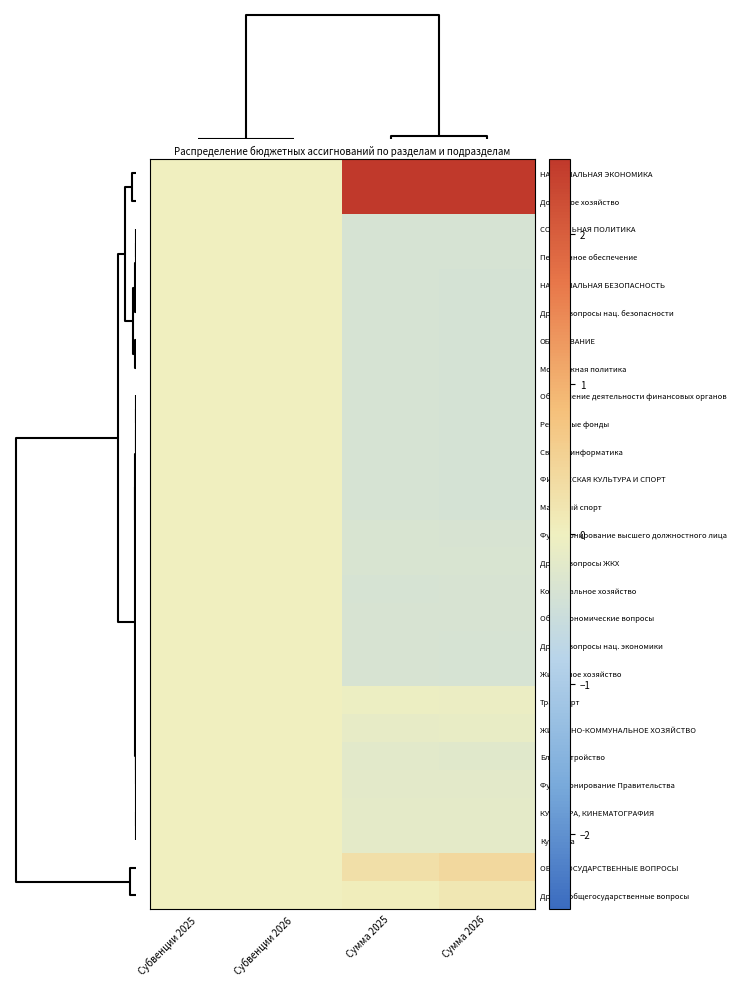

Reading right to left, extract all data points from this chart.

НАЦИОНАЛЬНАЯ ЭКОНОМИКА: Сумма 2026=3.7	Сумма 2025=3.7	Субвенции 2026=0.0	Субвенции 2025=0.0
Дорожное хозяйство: Сумма 2026=3.3	Сумма 2025=3.3	Субвенции 2026=0.0	Субвенции 2025=0.0
СОЦИАЛЬНАЯ ПОЛИТИКА: Сумма 2026=-0.4	Сумма 2025=-0.4	Субвенции 2026=0.0	Субвенции 2025=0.0
Пенсионное обеспечение: Сумма 2026=-0.4	Сумма 2025=-0.4	Субвенции 2026=0.0	Субвенции 2025=0.0
НАЦИОНАЛЬНАЯ БЕЗОПАСНОСТЬ: Сумма 2026=-0.4	Сумма 2025=-0.4	Субвенции 2026=0.0	Субвенции 2025=0.0
Другие вопросы нац. безопасности: Сумма 2026=-0.4	Сумма 2025=-0.4	Субвенции 2026=0.0	Субвенции 2025=0.0
ОБРАЗОВАНИЕ: Сумма 2026=-0.4	Сумма 2025=-0.4	Субвенции 2026=0.0	Субвенции 2025=0.0
Молодежная политика: Сумма 2026=-0.4	Сумма 2025=-0.4	Субвенции 2026=0.0	Субвенции 2025=0.0
Обеспечение деятельности финансовых органов: Сумма 2026=-0.4	Сумма 2025=-0.4	Субвенции 2026=0.0	Субвенции 2025=0.0
Резервные фонды: Сумма 2026=-0.4	Сумма 2025=-0.4	Субвенции 2026=0.0	Субвенции 2025=0.0
Связь и информатика: Сумма 2026=-0.4	Сумма 2025=-0.4	Субвенции 2026=0.0	Субвенции 2025=0.0
ФИЗИЧЕСКАЯ КУЛЬТУРА И СПОРТ: Сумма 2026=-0.4	Сумма 2025=-0.4	Субвенции 2026=0.0	Субвенции 2025=0.0
Массовый спорт: Сумма 2026=-0.4	Сумма 2025=-0.4	Субвенции 2026=0.0	Субвенции 2025=0.0
Функционирование высшего должностного лица: Сумма 2026=-0.4	Сумма 2025=-0.3	Субвенции 2026=0.0	Субвенции 2025=0.0
Другие вопросы ЖКХ: Сумма 2026=-0.3	Сумма 2025=-0.3	Субвенции 2026=0.0	Субвенции 2025=0.0
Коммунальное хозяйство: Сумма 2026=-0.4	Сумма 2025=-0.4	Субвенции 2026=0.0	Субвенции 2025=0.0
Общеэкономические вопросы: Сумма 2026=-0.4	Сумма 2025=-0.4	Субвенции 2026=0.0	Субвенции 2025=0.0
Другие вопросы нац. экономики: Сумма 2026=-0.4	Сумма 2025=-0.4	Субвенции 2026=0.0	Субвенции 2025=0.0
Жилищное хозяйство: Сумма 2026=-0.4	Сумма 2025=-0.4	Субвенции 2026=0.0	Субвенции 2025=0.0
Транспорт: Сумма 2026=-0.1	Сумма 2025=-0.1	Субвенции 2026=0.0	Субвенции 2025=0.0
ЖИЛИЩНО-КОММУНАЛЬНОЕ ХОЗЯЙСТВО: Сумма 2026=-0.1	Сумма 2025=-0.1	Субвенции 2026=0.0	Субвенции 2025=0.0
Благоустройство: Сумма 2026=-0.2	Сумма 2025=-0.2	Субвенции 2026=0.0	Субвенции 2025=0.0
Функционирование Правительства: Сумма 2026=-0.2	Сумма 2025=-0.2	Субвенции 2026=0.0	Субвенции 2025=0.0
КУЛЬТУРА, КИНЕМАТОГРАФИЯ: Сумма 2026=-0.2	Сумма 2025=-0.2	Субвенции 2026=0.0	Субвенции 2025=0.0
Культура: Сумма 2026=-0.2	Сумма 2025=-0.2	Субвенции 2026=0.0	Субвенции 2025=0.0
ОБЩЕГОСУДАРСТВЕННЫЕ ВОПРОСЫ: Сумма 2026=0.4	Сумма 2025=0.3	Субвенции 2026=0.0	Субвенции 2025=0.0
Другие общегосударственные вопросы: Сумма 2026=0.1	Сумма 2025=0.0	Субвенции 2026=0.0	Субвенции 2025=0.0